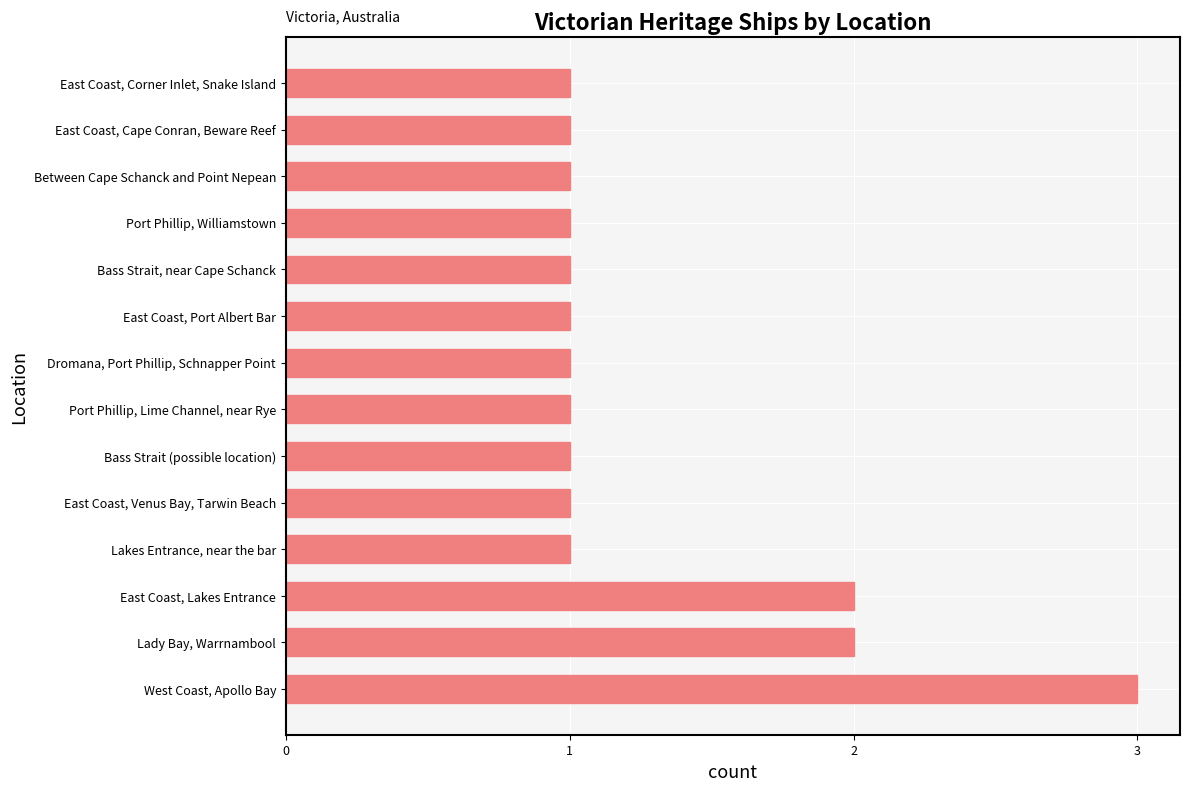

How many bars are there in total?

14